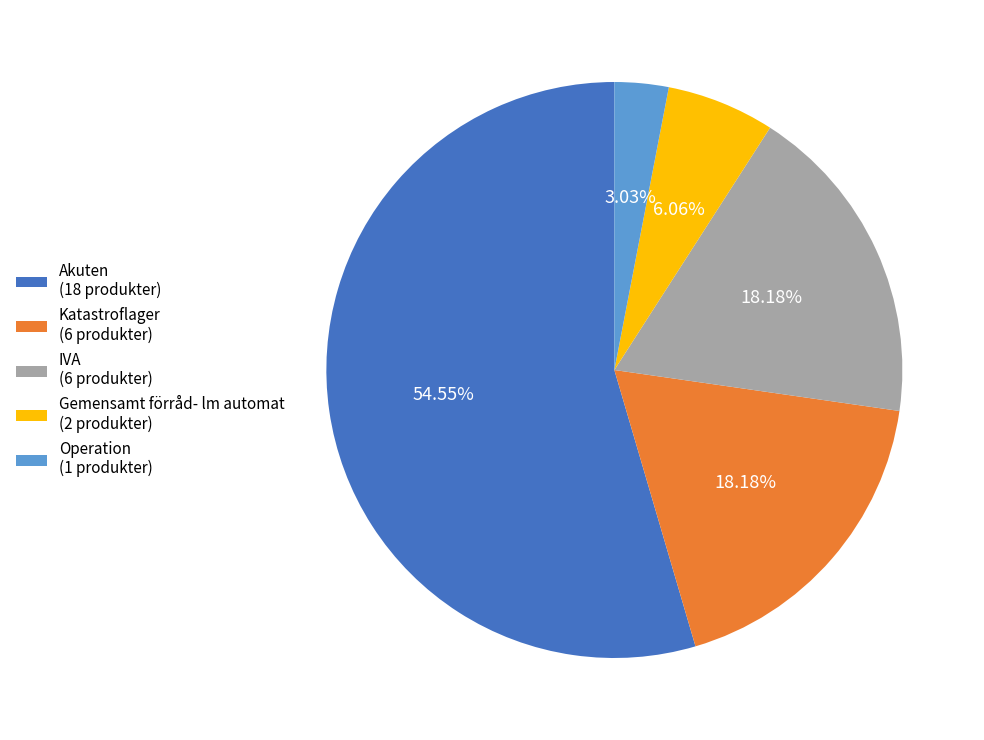

The Katastroflager slice represents 25% of the pie. True or false?

False